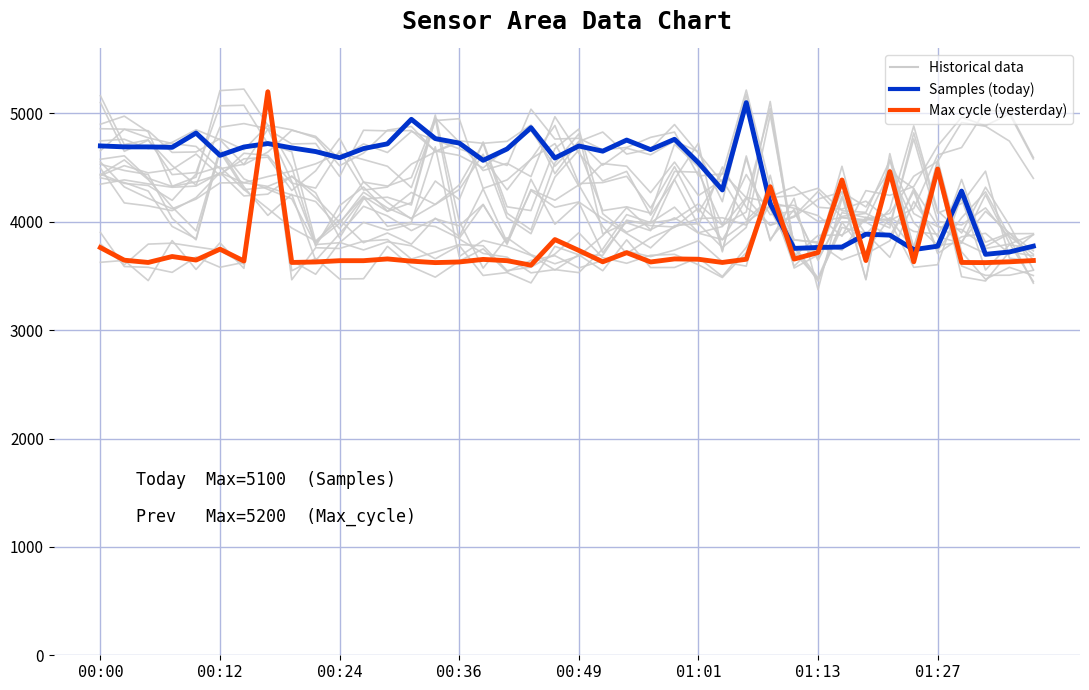

How many lines are shown in the chart?

3